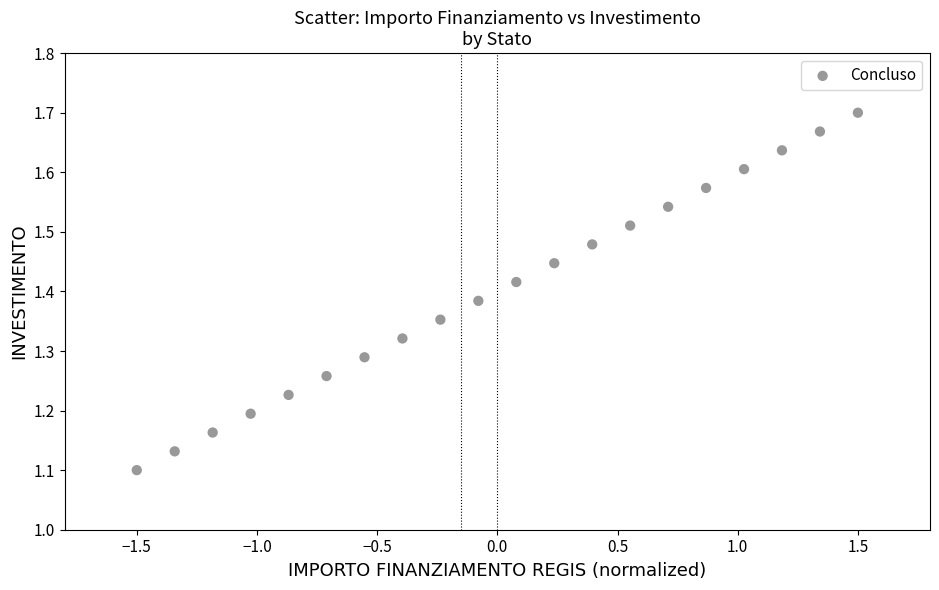

What is the range of X values (max minus min)?

3.0